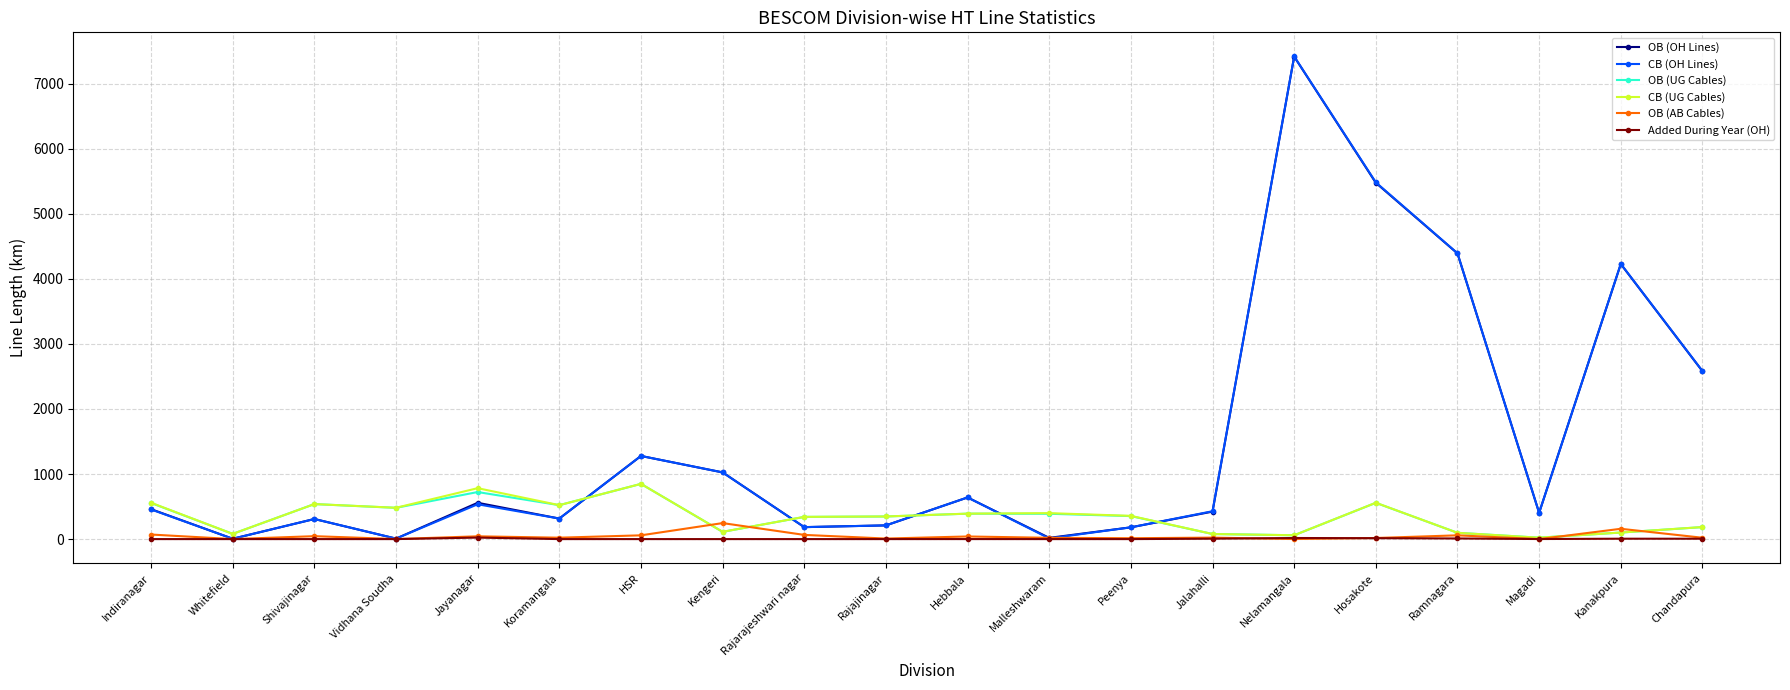

True or false: CB (UG Cables) has a value of 357.1 at Peenya.

True